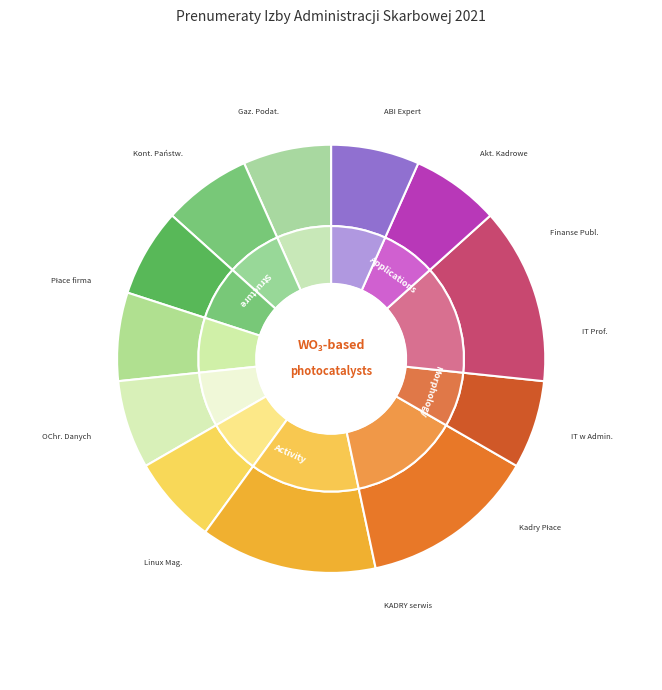

To the nearest percent, what is the difference between the KADRY - serwis spraw pracowniczych and Gazeta Podatkowa slice percentages?

7%